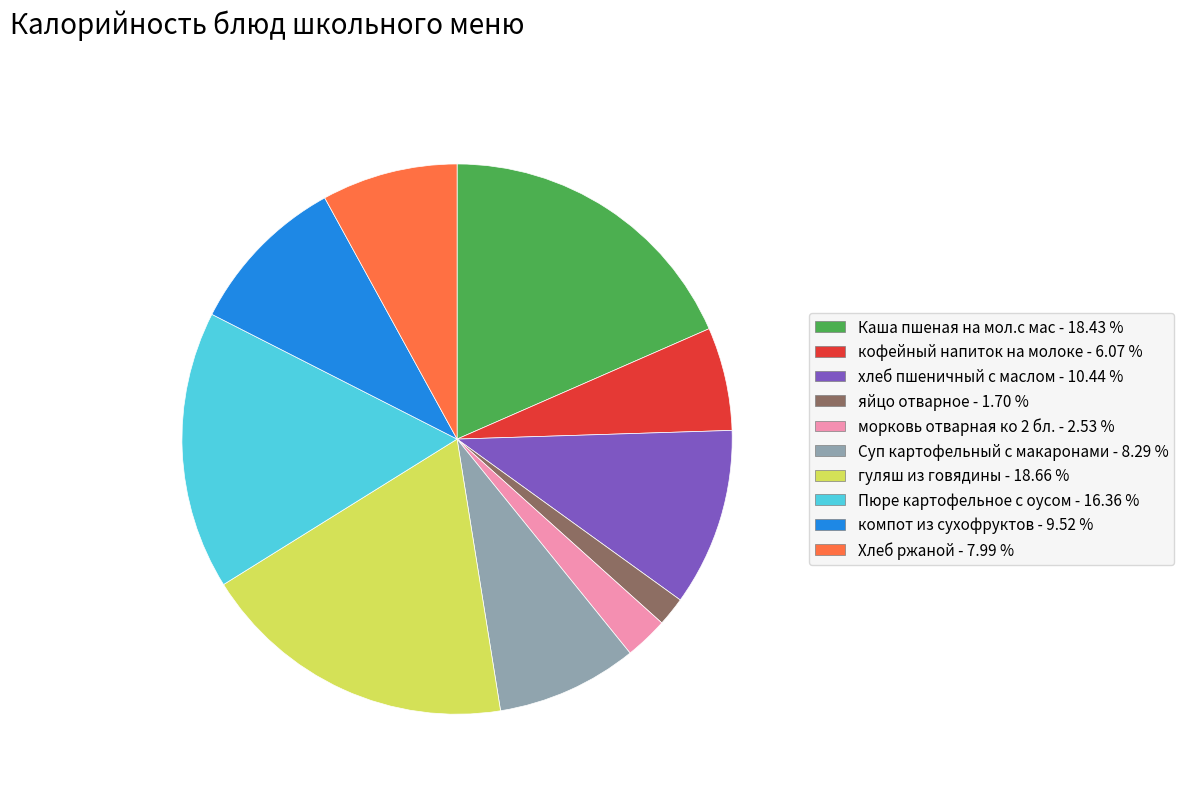

Between компот из сухофруктов and Хлеб ржаной, which is larger?

компот из сухофруктов